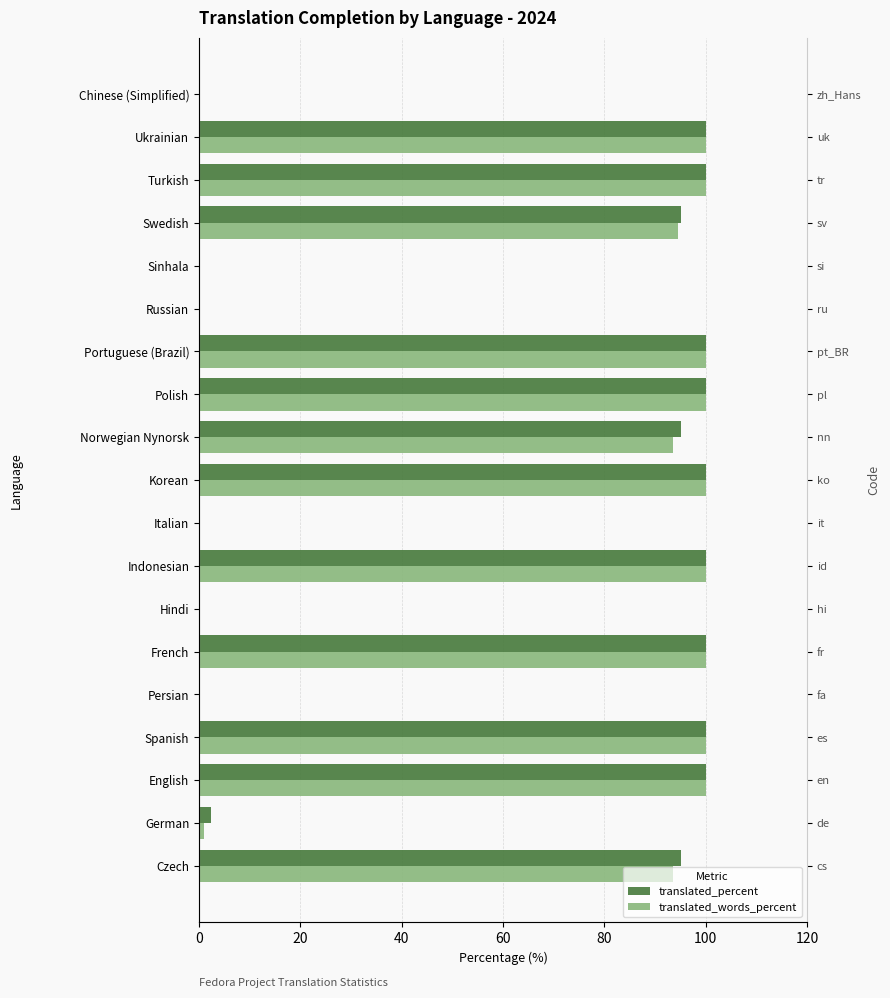

Reading left to right, what are all the values shown in this chart?

translated_percent: 95.1	2.4	100.0	100.0	0.0	100.0	0.0	100.0	0.0	100.0	95.1	100.0	100.0	0.0	0.0	95.1	100.0	100.0	0.0
translated_words_percent: 93.6	0.9	100.0	100.0	0.0	100.0	0.0	100.0	0.0	100.0	93.6	100.0	100.0	0.0	0.0	94.5	100.0	100.0	0.0